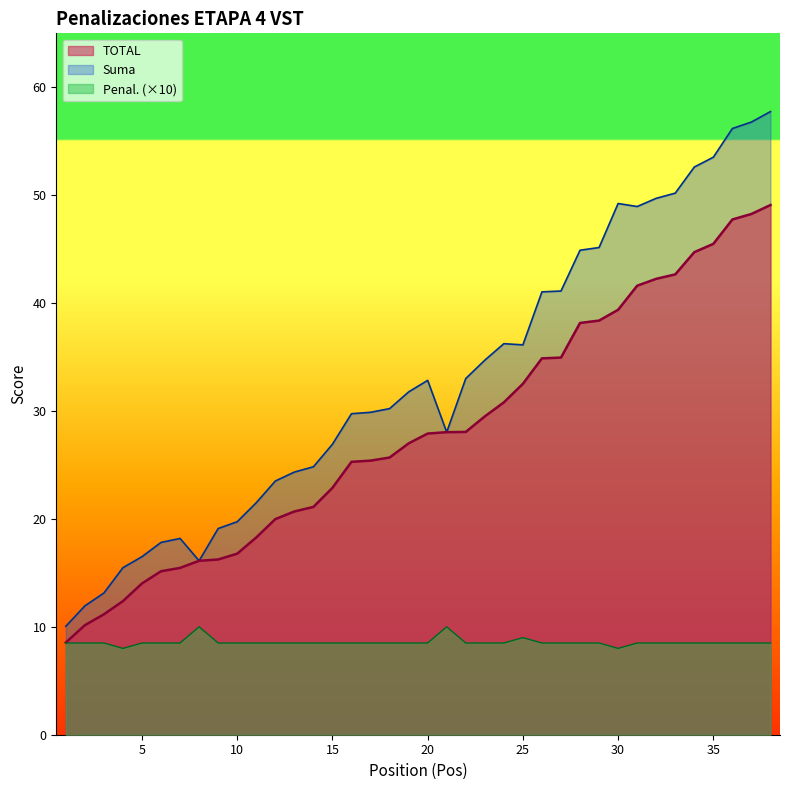

True or false: Suma and Pos cross at least once.

False